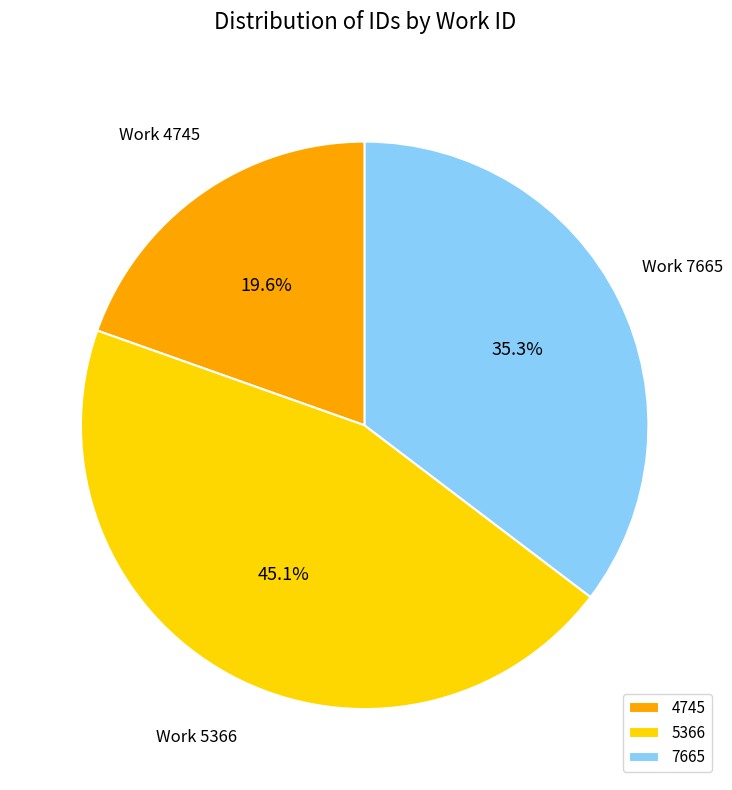

Count the number of slices in the pie.

3